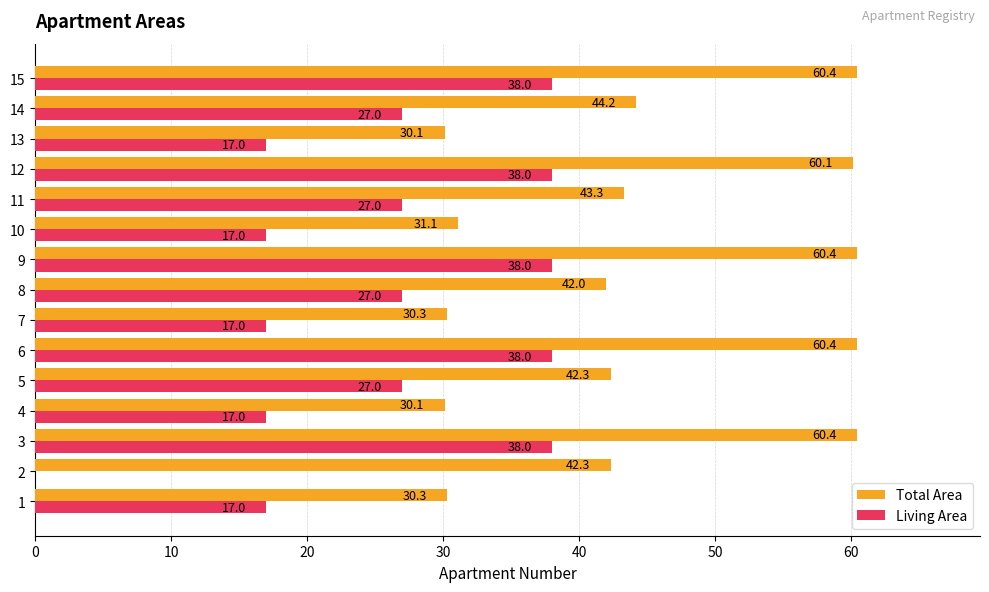

The Total Area series shows 60.1 at 12. True or false?

True